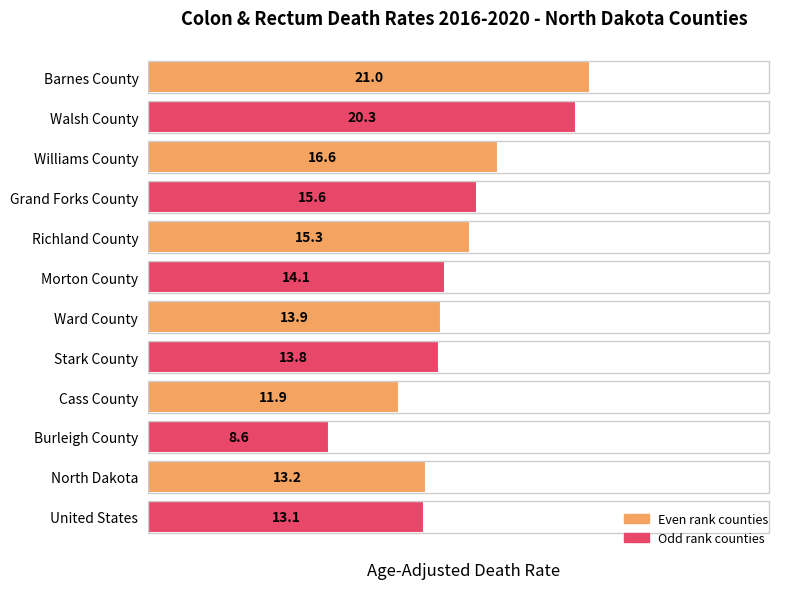

How many data points does each series have?

12